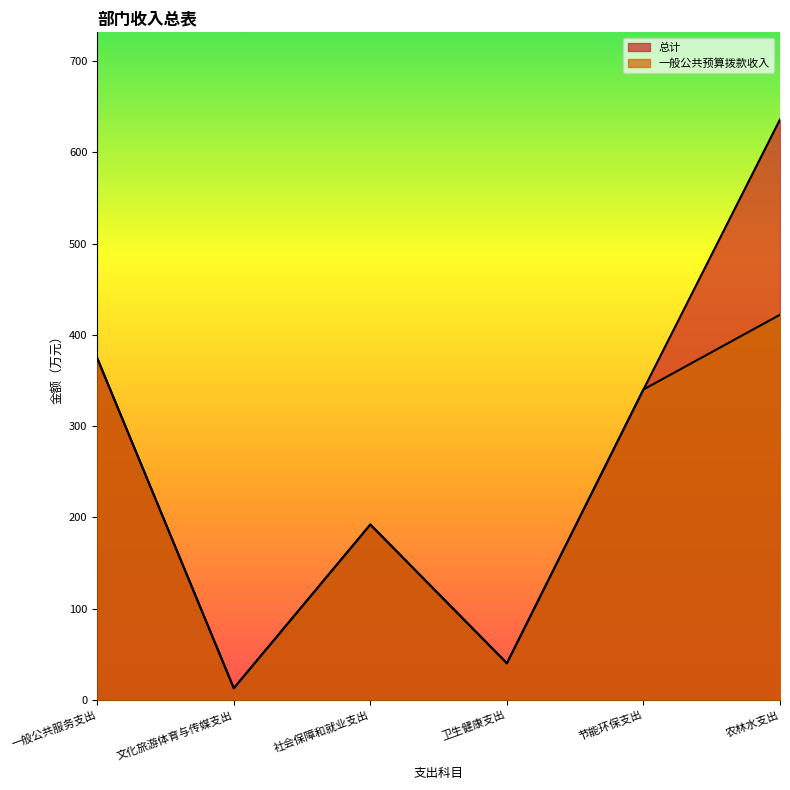

What is the sum of all 一般公共预算拨款收入 values?

1381.9